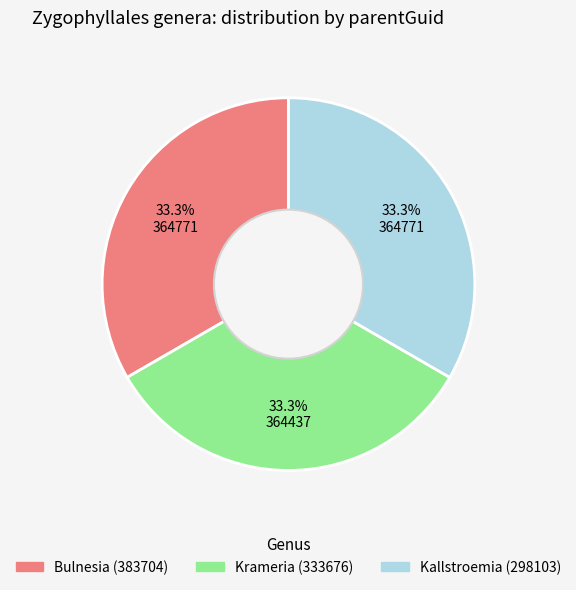

Does Kallstroemia (298103) represent more than half of the total?

No